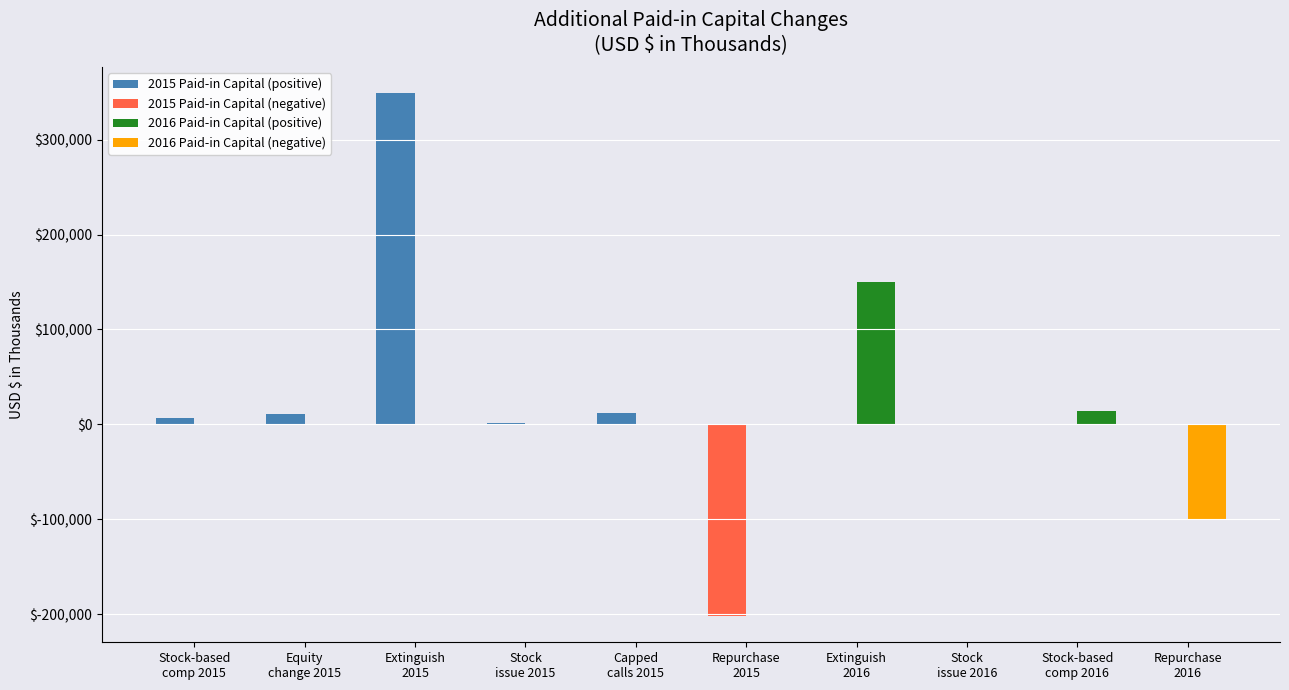

The 2015 Paid-in Capital (positive) series shows 349033 at Extinguish
2015. True or false?

True